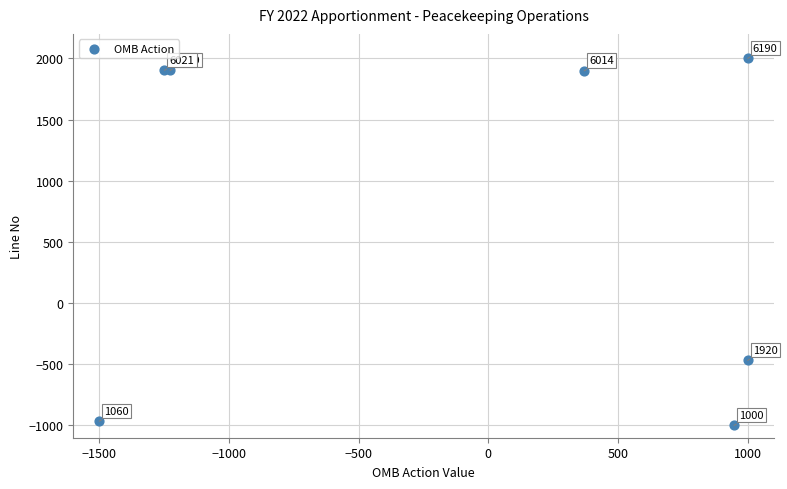

What Y value in the scatter plot is closest to 500?

-468.2